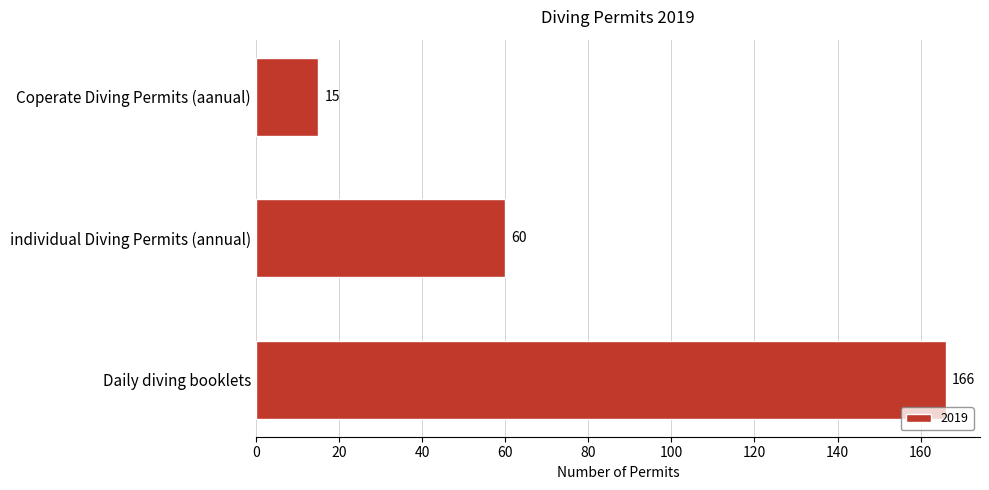

What is the change in value from Coperate Diving Permits (aanual) to individual Diving Permits (annual)?

+45